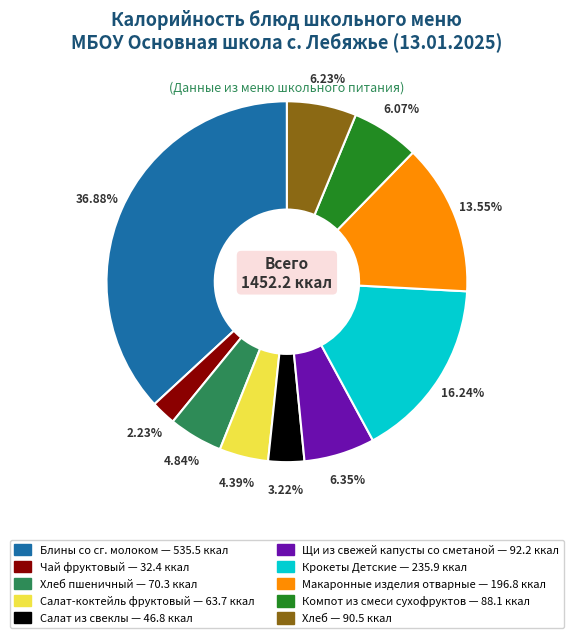

Does any single category account for the majority?

No